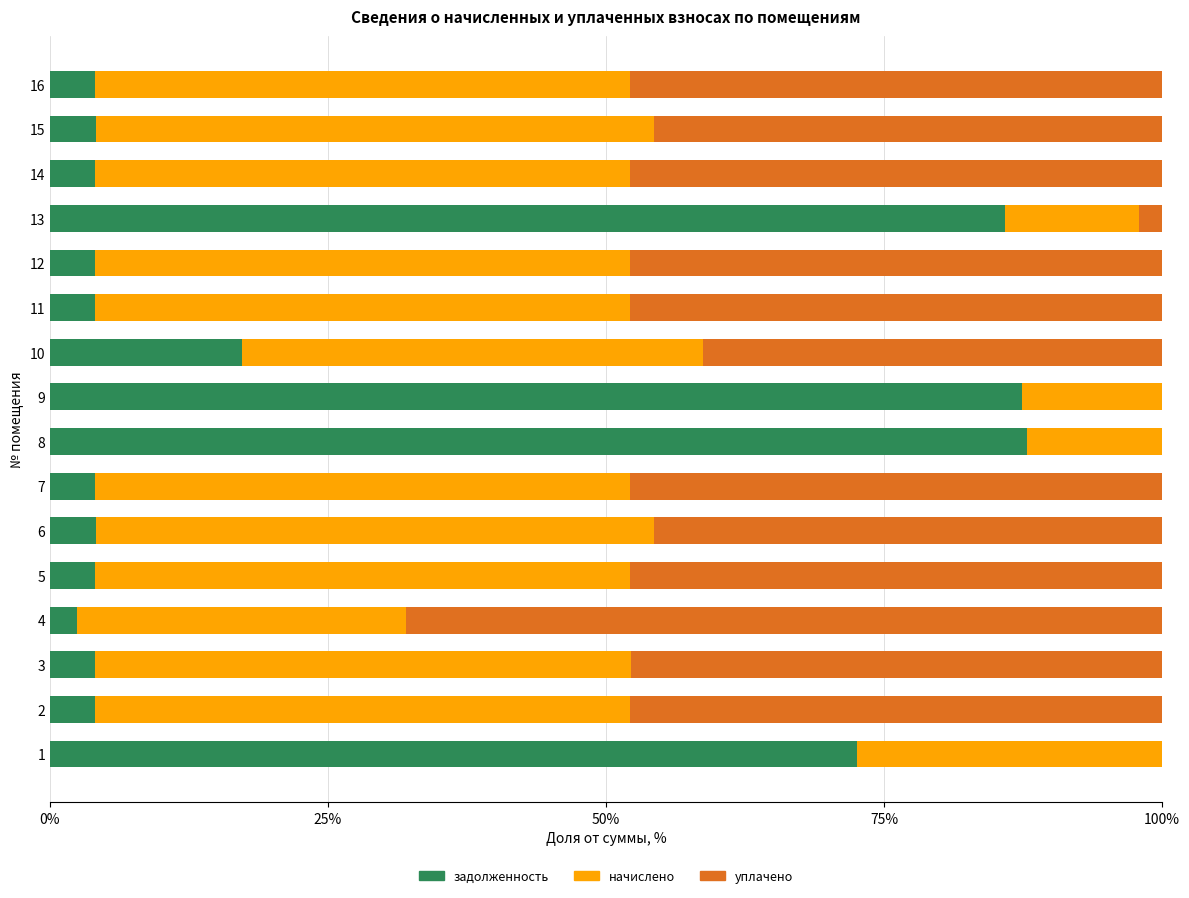

The value of задолженность at 16 is 4.0. True or false?

True